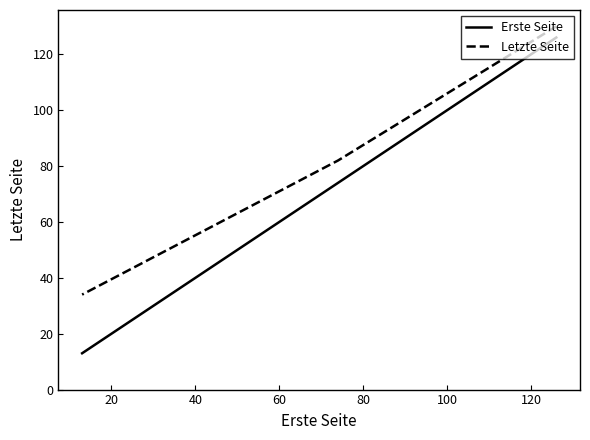

Which series has the largest total across all categories?

Letzte Seite